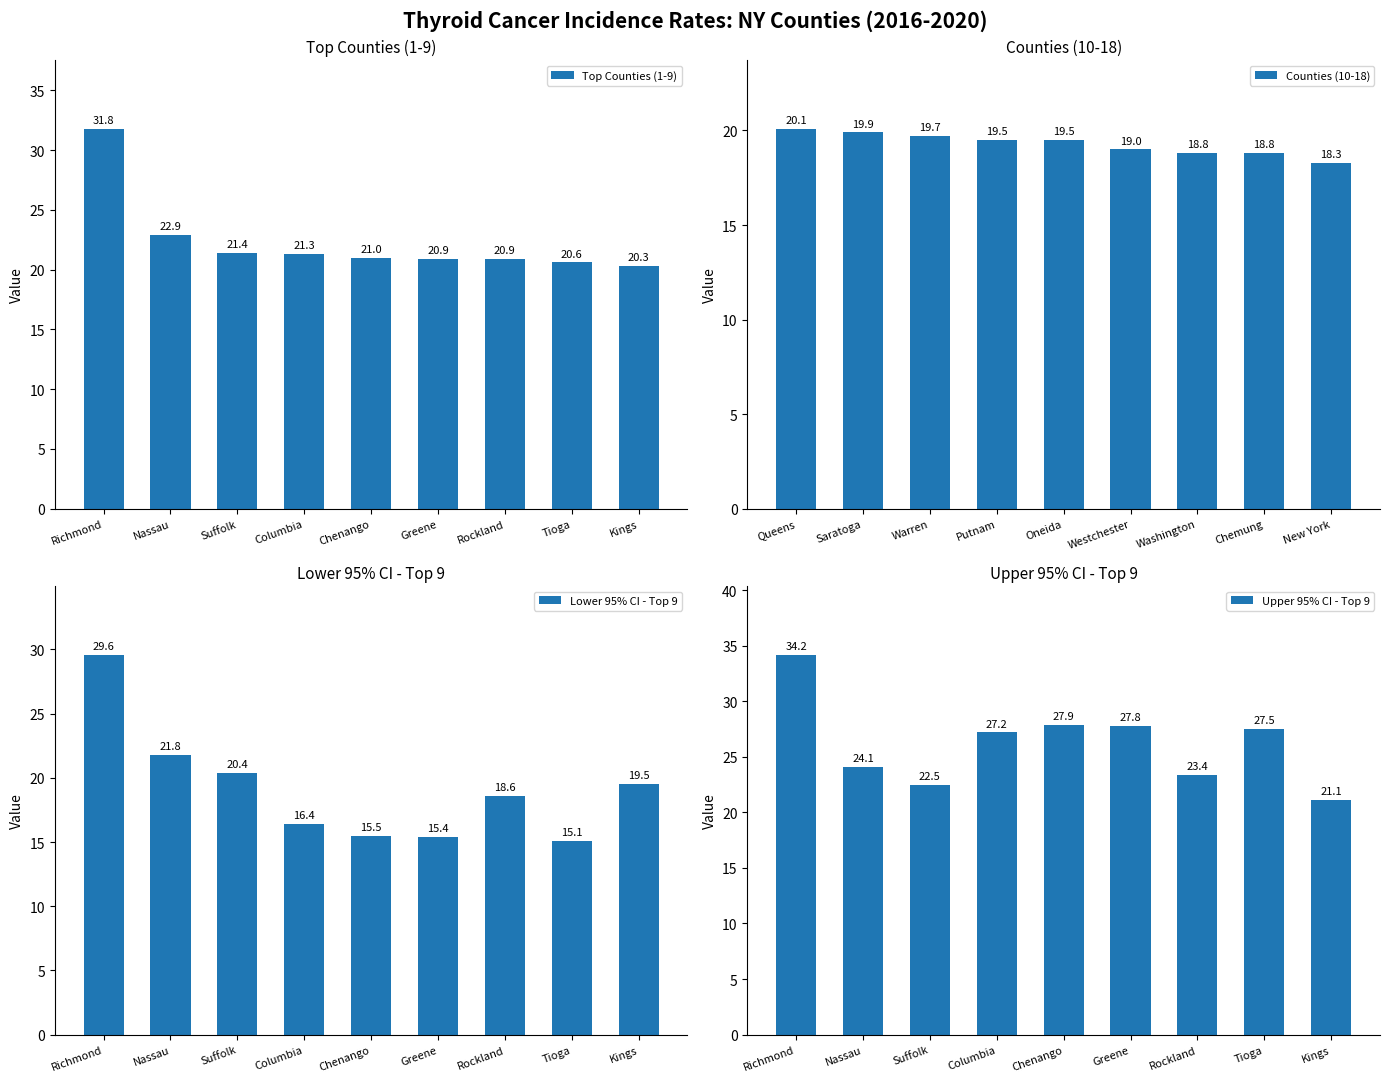

At which label does Counties (10-18) reach its minimum?

New York